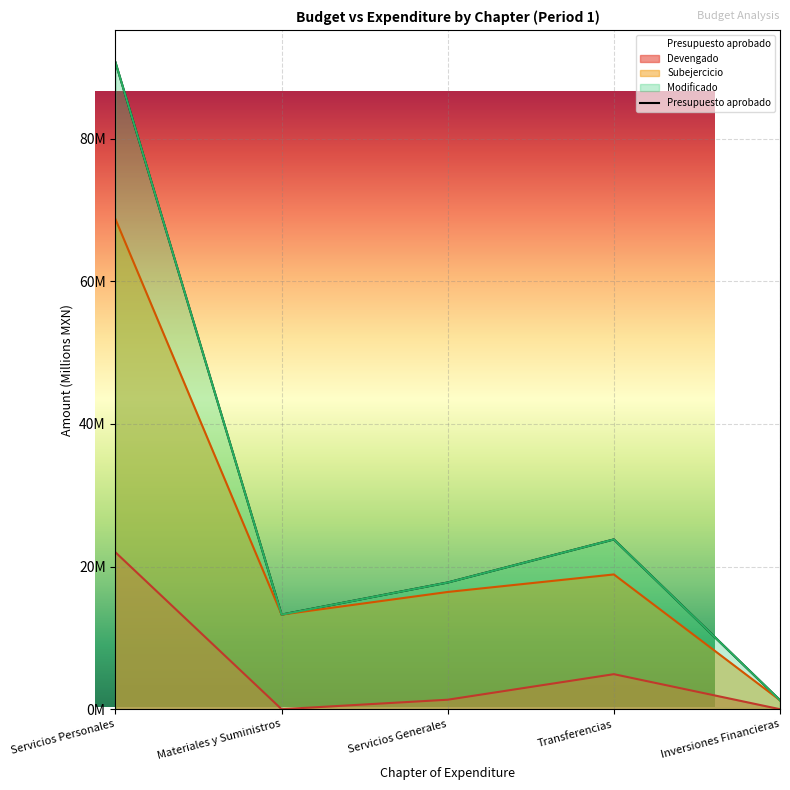

Is it true that Devengado equals 12.5 at Servicios Personales?

False